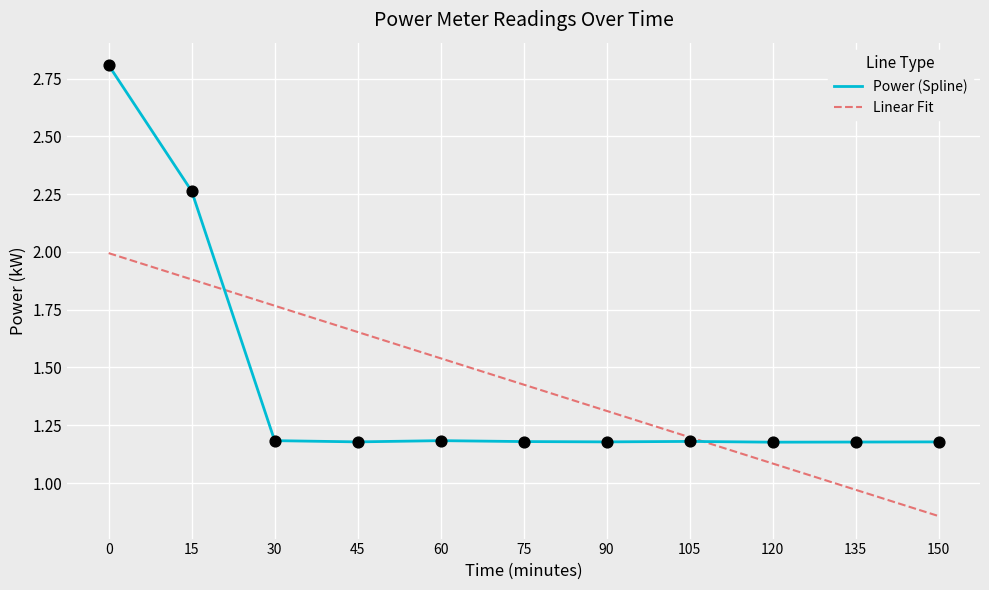

Is the value of Power (Spline) at 105 greater than the value of Linear Fit at 135?

Yes